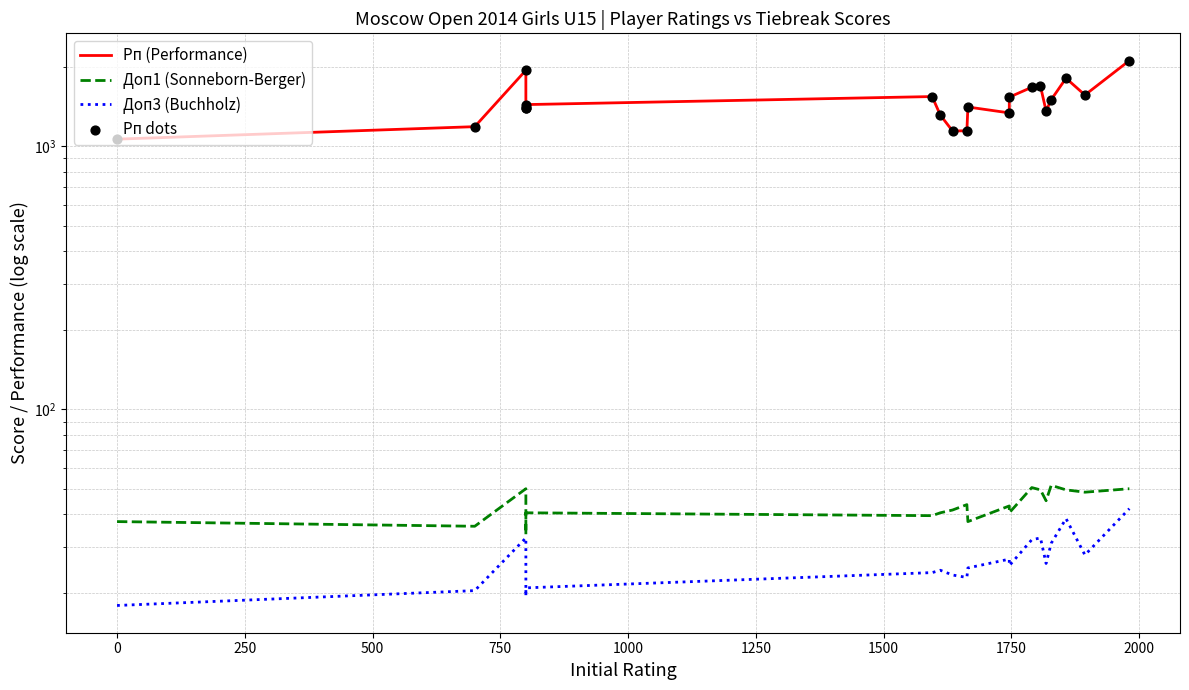

Which series contains the lowest Y value?

Доп3 (Buchholz)